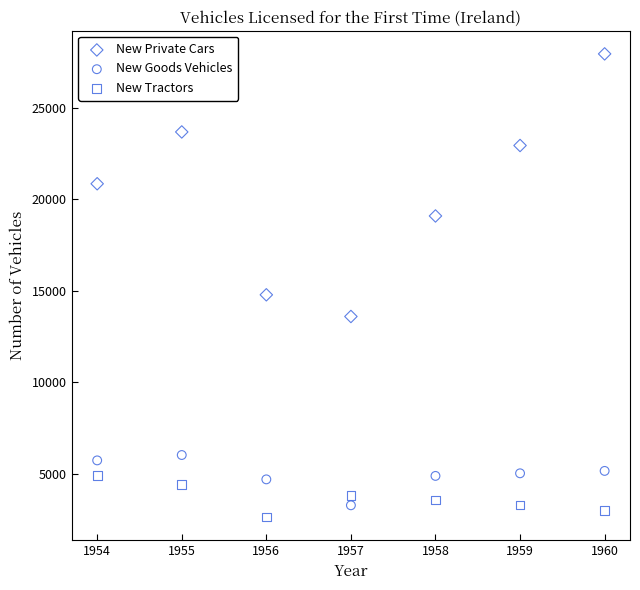

Which series contains the highest Y value?

New Private Cars